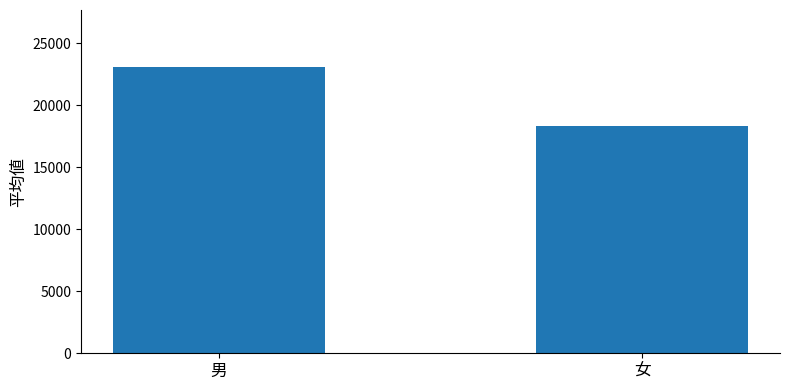

Reading left to right, extract all data points from this chart.

男=23050	女=18300